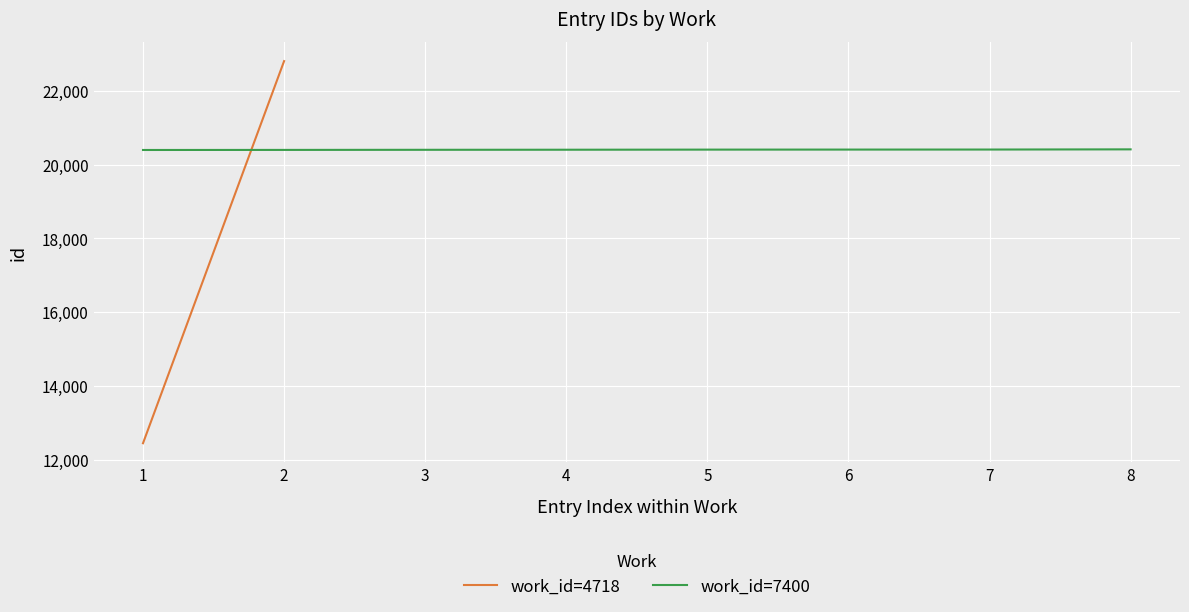

Does the chart display data point markers on the line(s)?

No